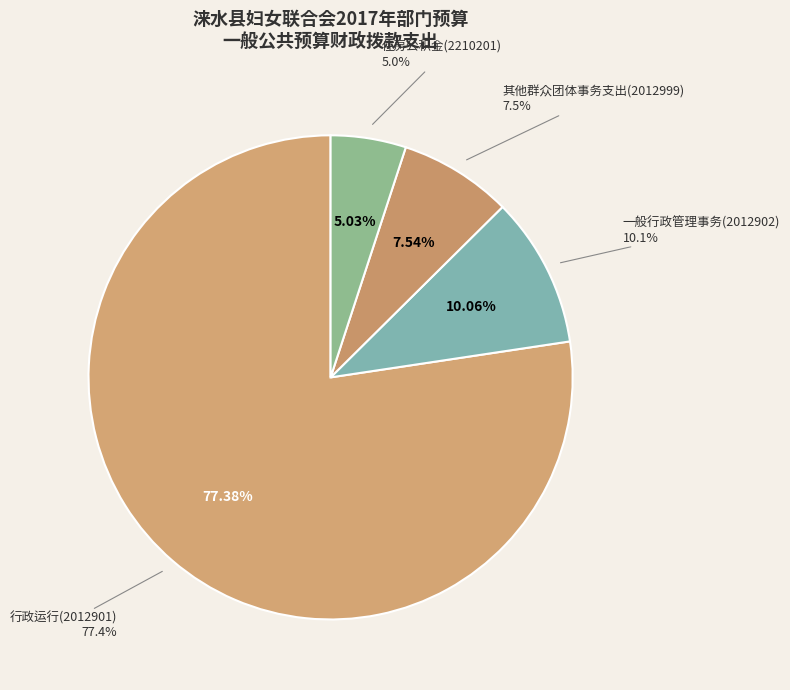

Which category has the biggest portion of the pie?

行政运行(2012901)